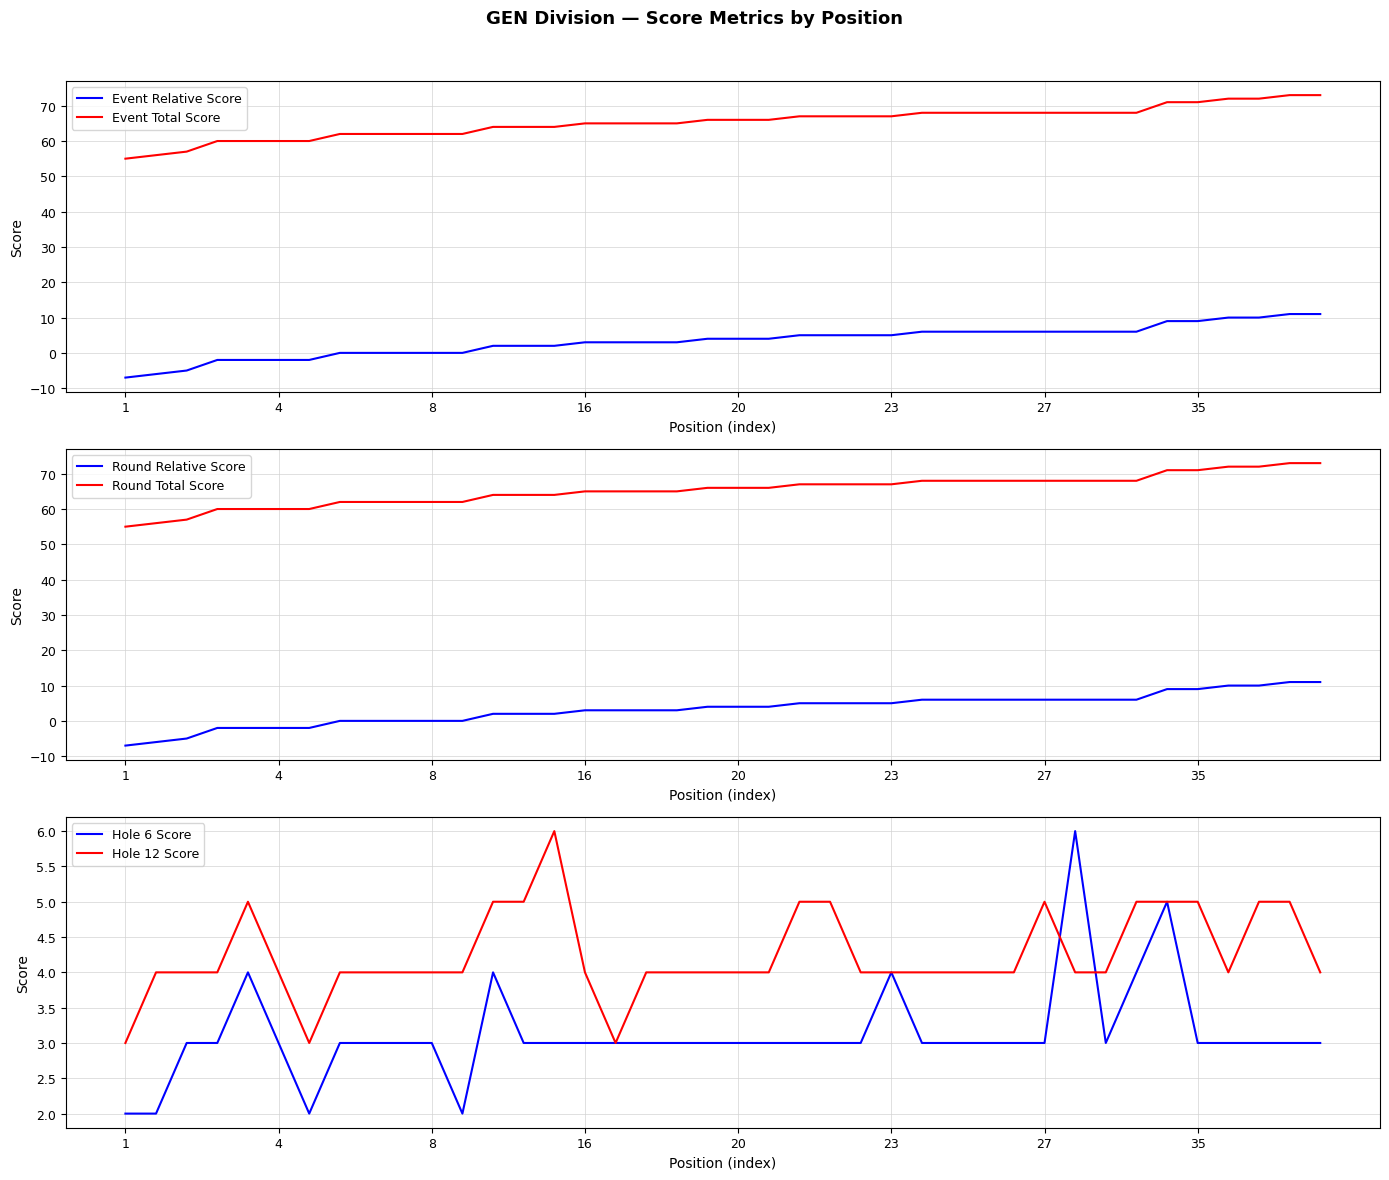

True or false: Event Relative Score and Event Total Score cross at least once.

False